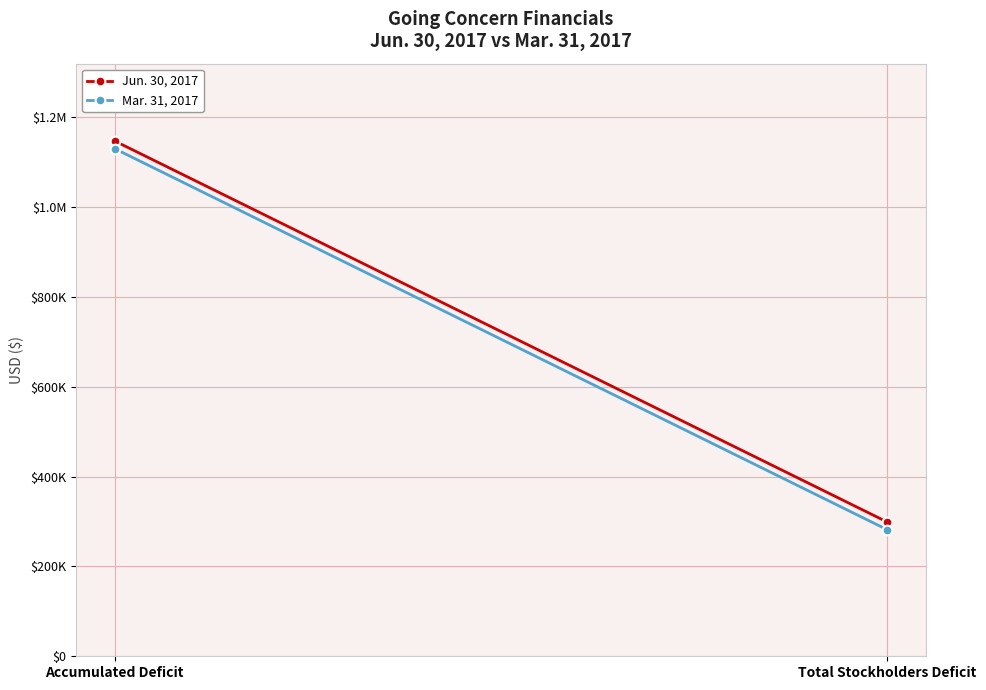

Reading left to right, transcribe all the data shown in this chart.

Jun. 30, 2017: Accumulated Deficit=1147614	Total Stockholders Deficit=298788
Mar. 31, 2017: Accumulated Deficit=1130511	Total Stockholders Deficit=281685